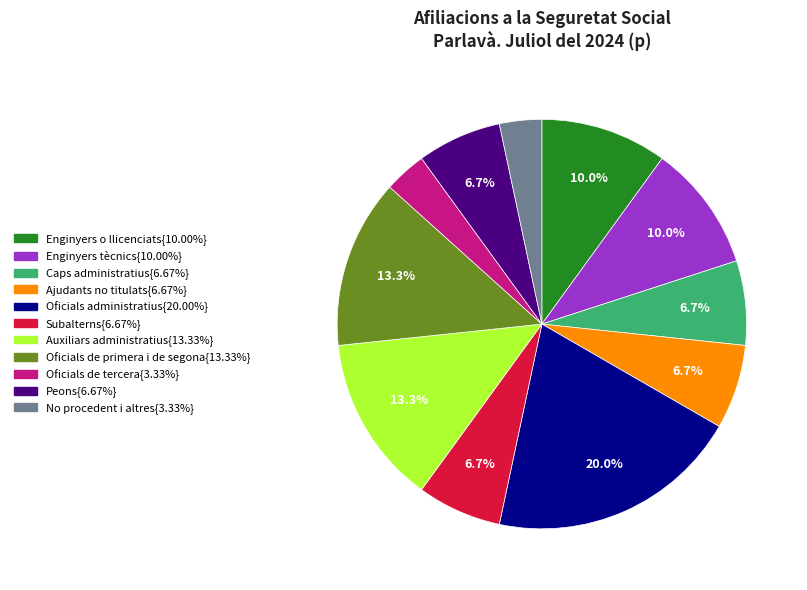

Does any single category account for the majority?

No